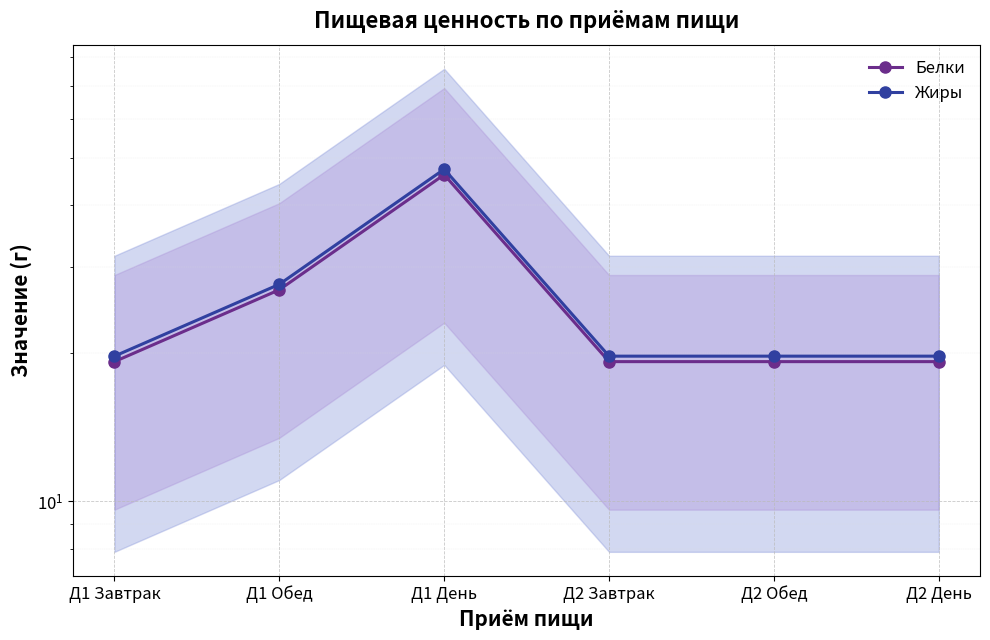

Which series has the largest total across all categories?

Жиры